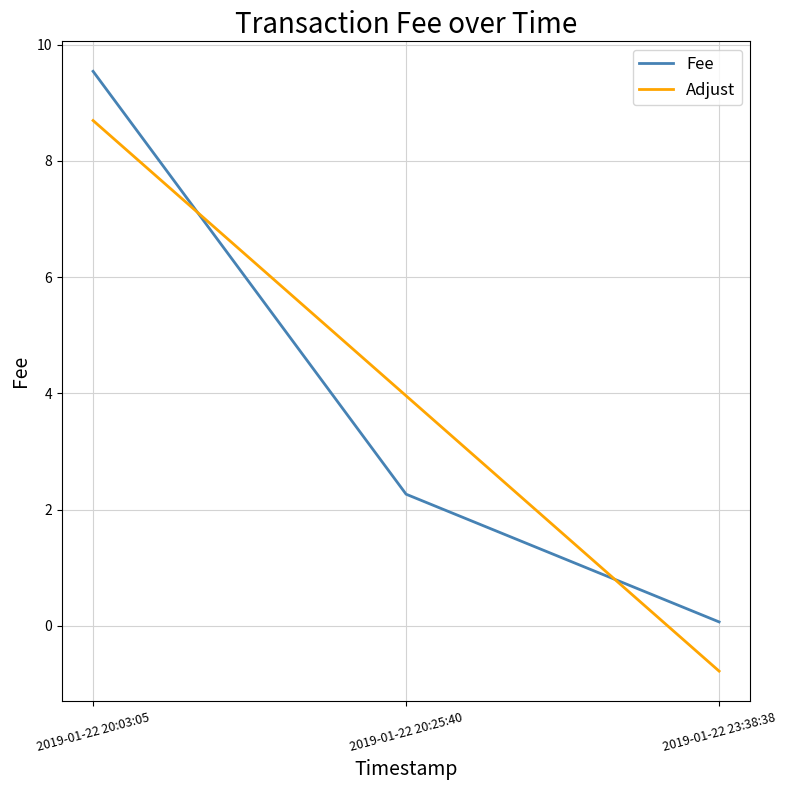

What is the sum of all Fee values?

11.9